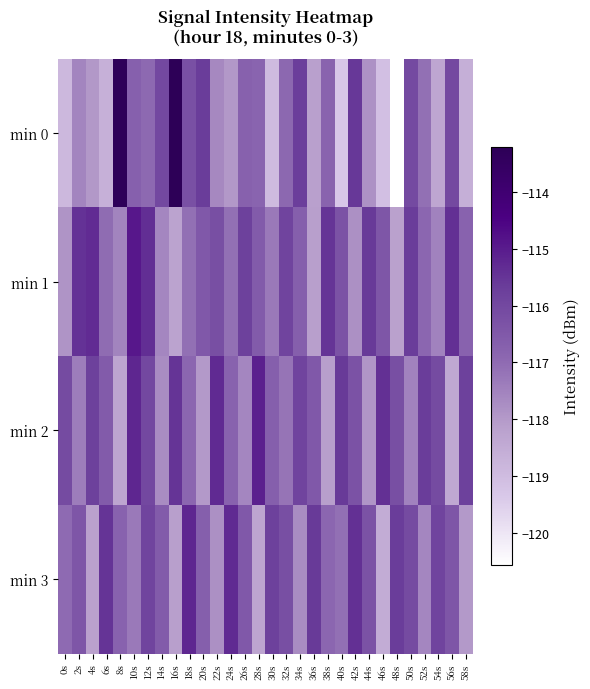

Which series has the largest total across all categories?

min 2